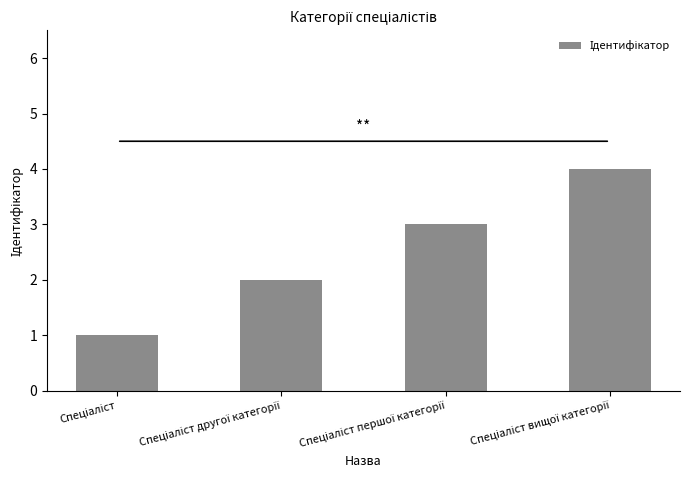

What is the smallest value displayed?

1